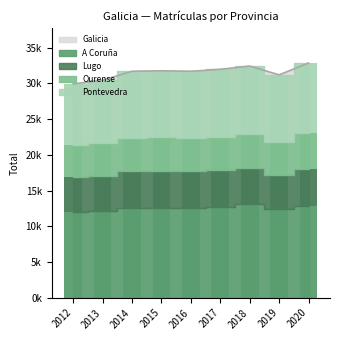

Between 2014 and 2019, which series saw the biggest shift?

Lugo